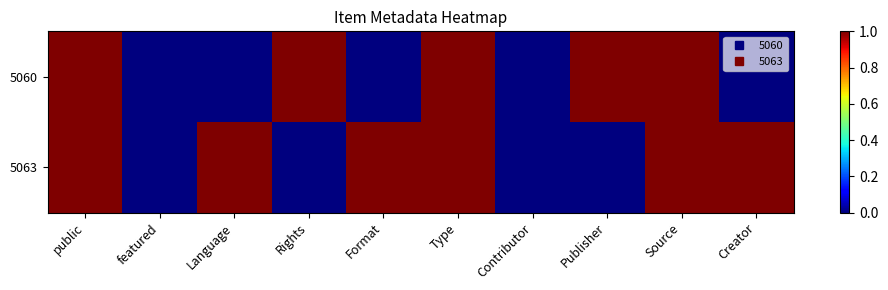

Count the number of categories in the chart.

10